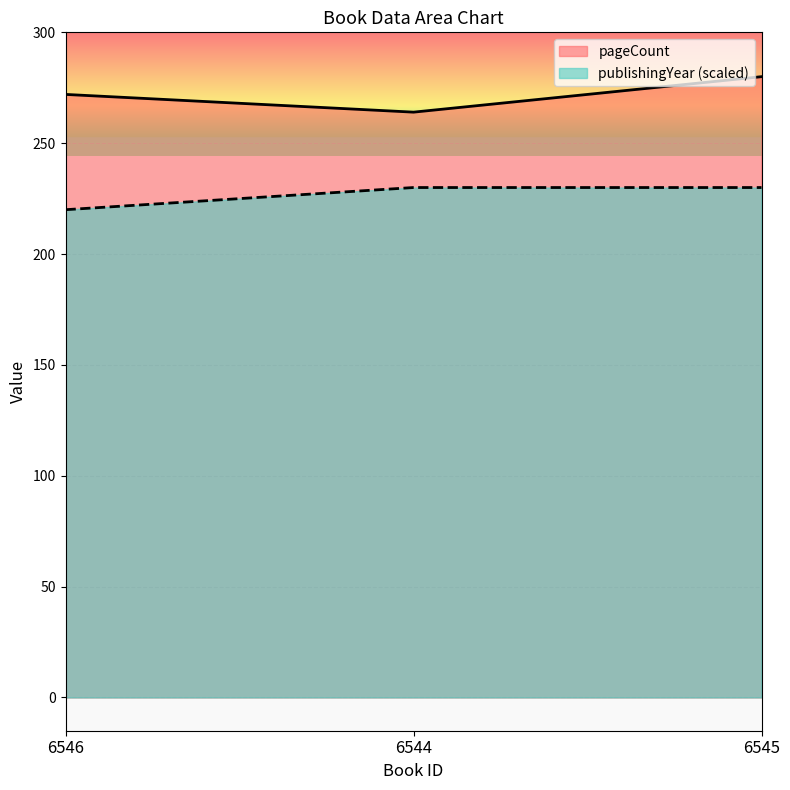

What is the minimum value for pageCount?

264